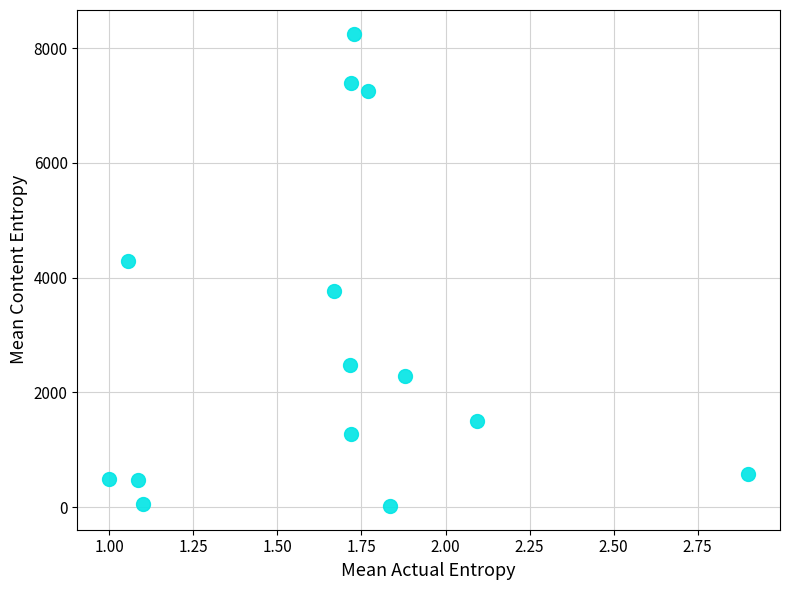

What is the range of Y values (max minus min)?

8232